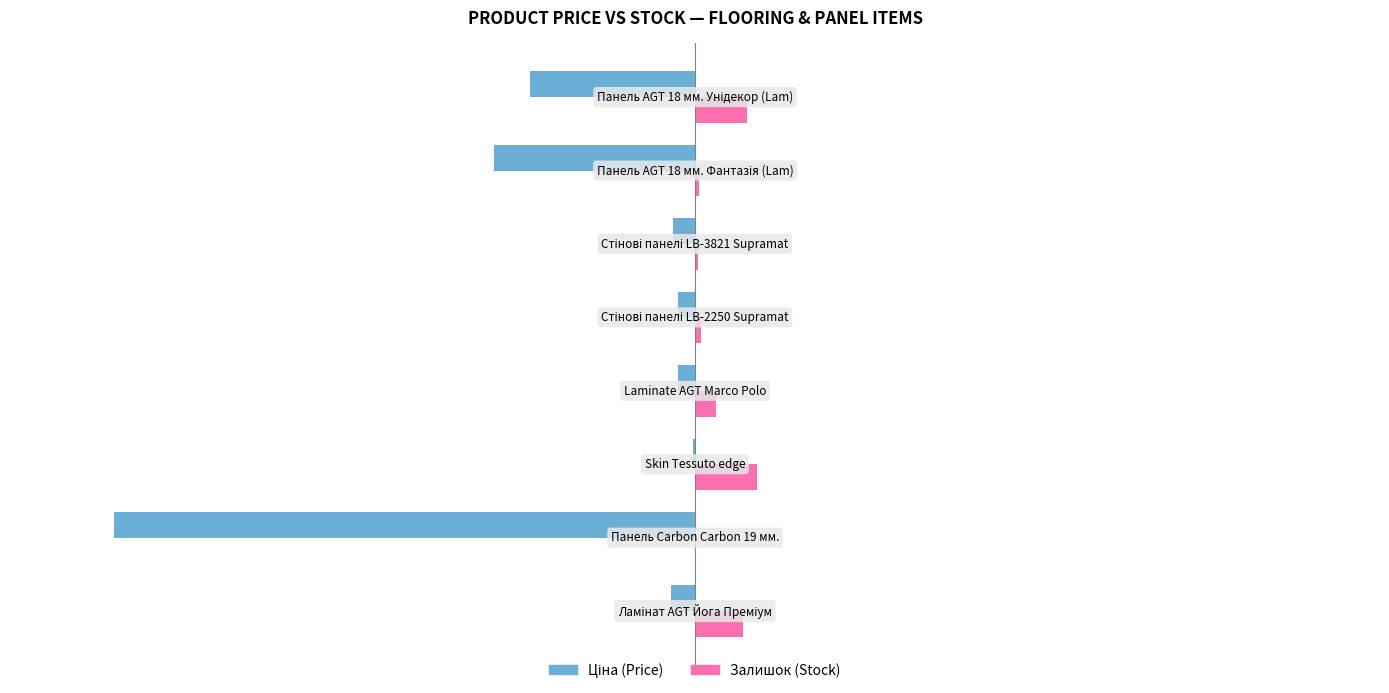

Count the number of categories in the chart.

8